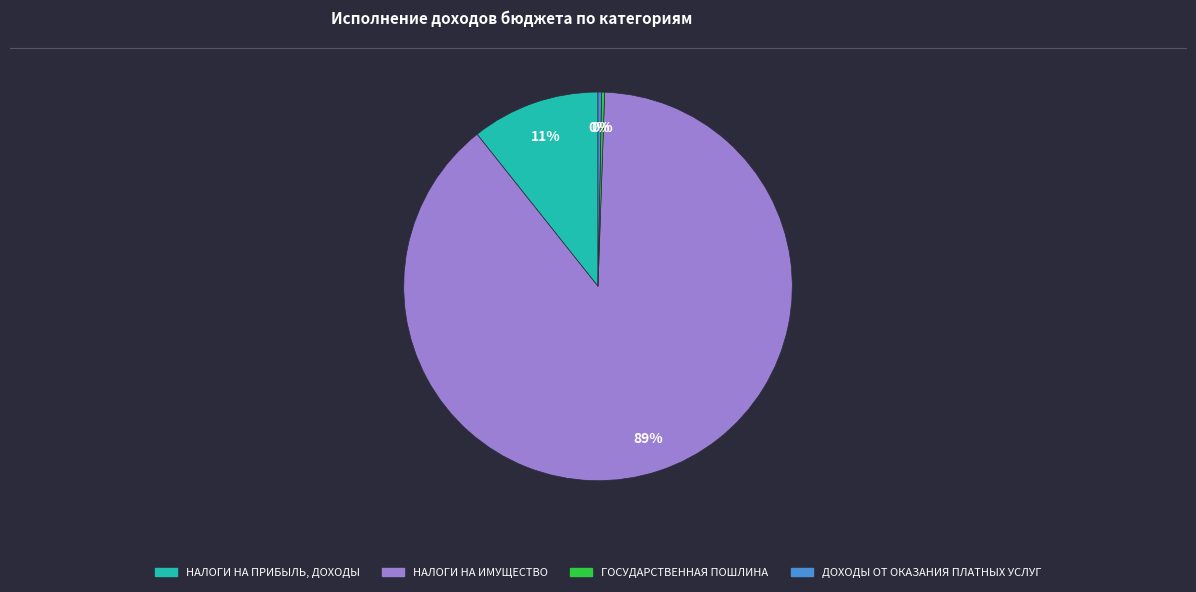

To the nearest percent, what is the combined percentage of ДОХОДЫ ОТ ОКАЗАНИЯ ПЛАТНЫХ УСЛУГ and НАЛОГИ НА ПРИБЫЛЬ, ДОХОДЫ?

11%